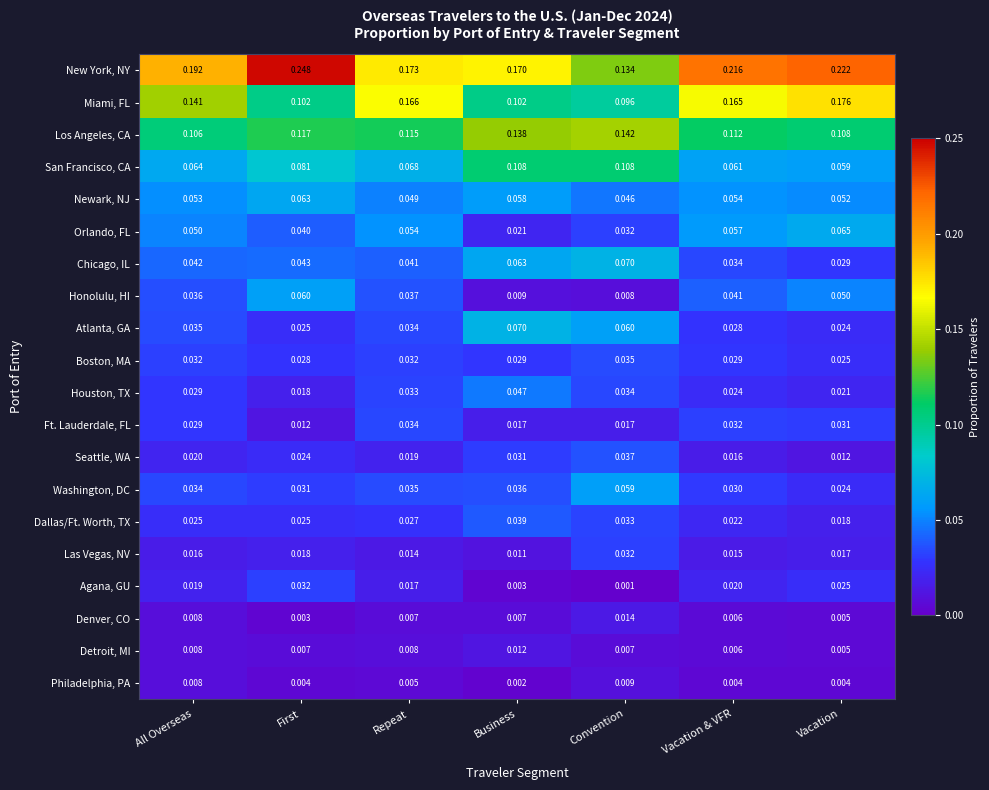

Which category has the lowest value in the Agana, GU series?

Convention